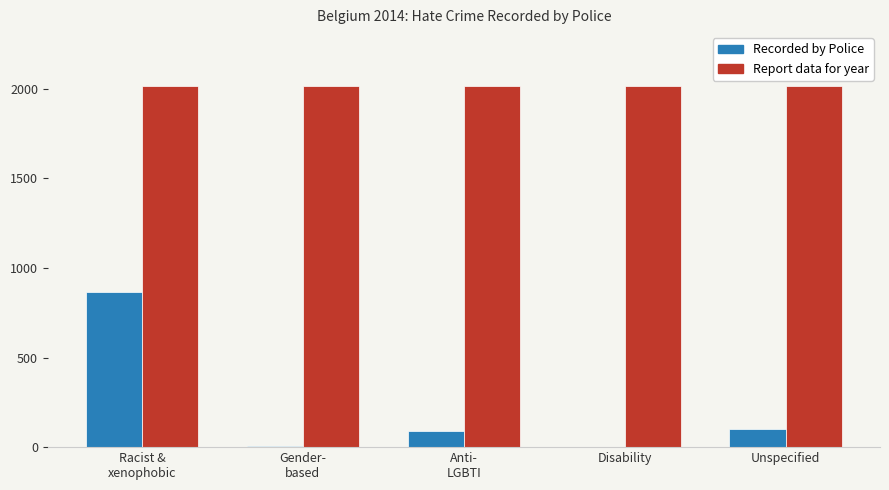

The value of Recorded by Police at Anti-
LGBTI is 89. True or false?

True